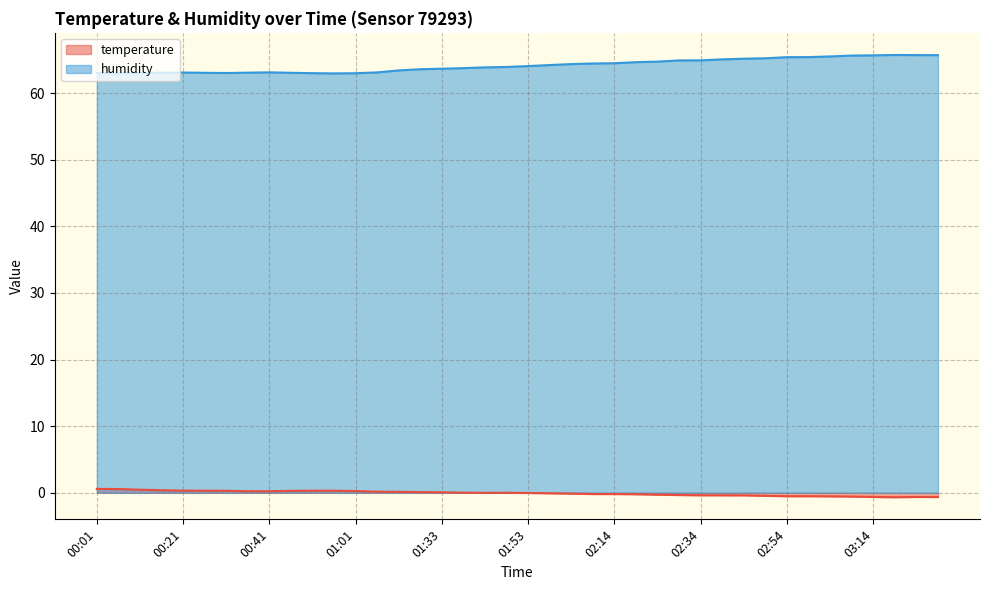

How many interior local peaks does the temperature series have?

2